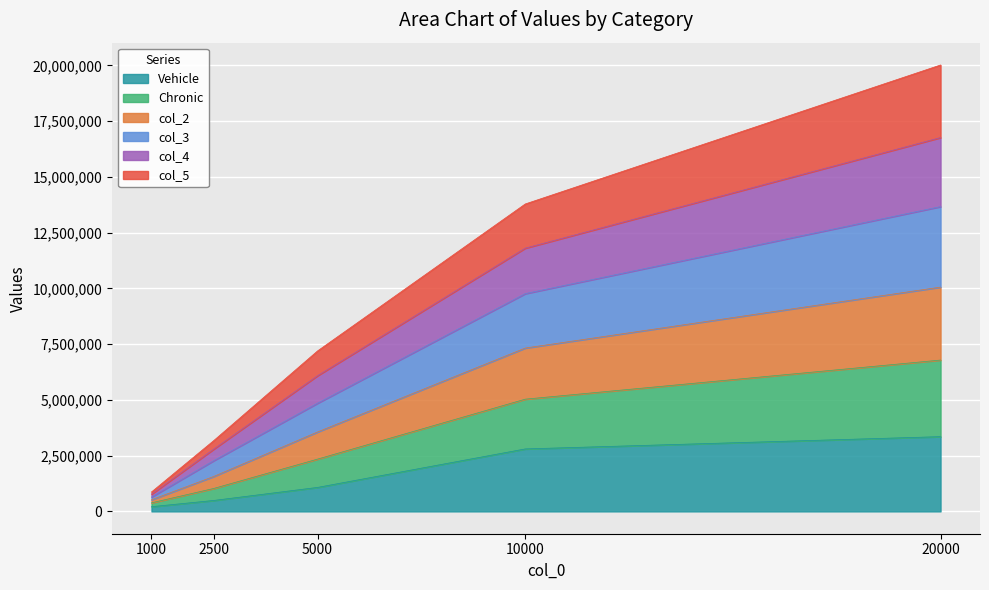

What is the highest value of the Vehicle series?

3352094